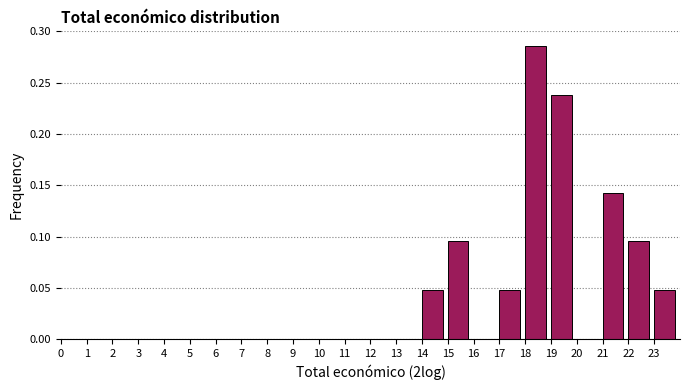

Which range on the x-axis has the tallest bar?

18 to 19